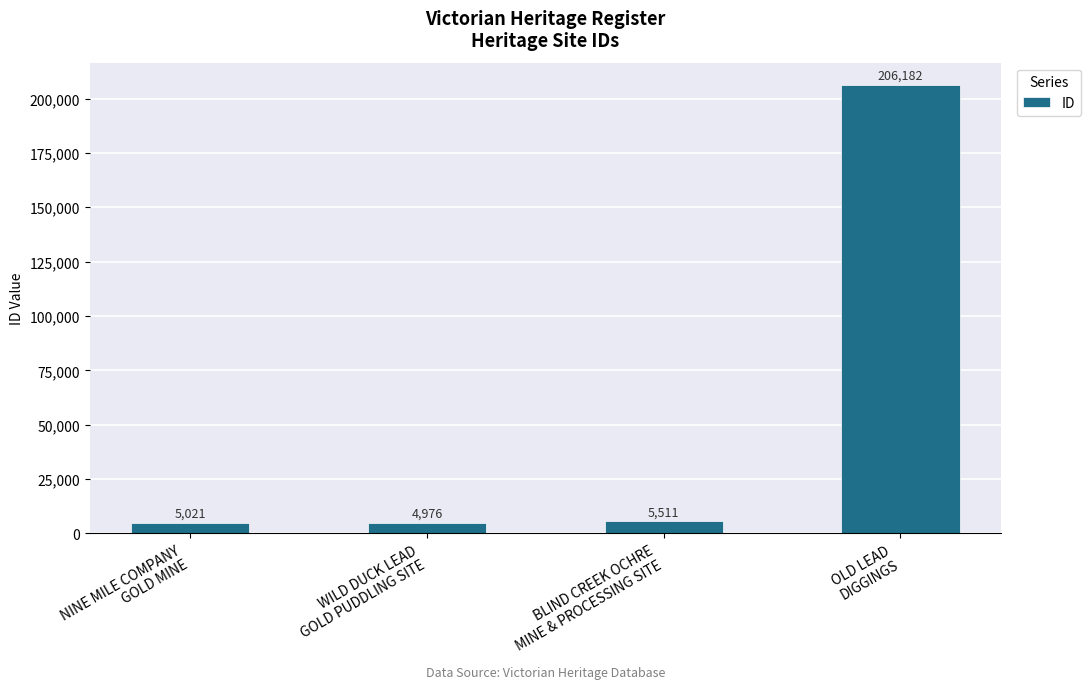

The value at NINE MILE COMPANY
GOLD MINE is 5021. True or false?

True